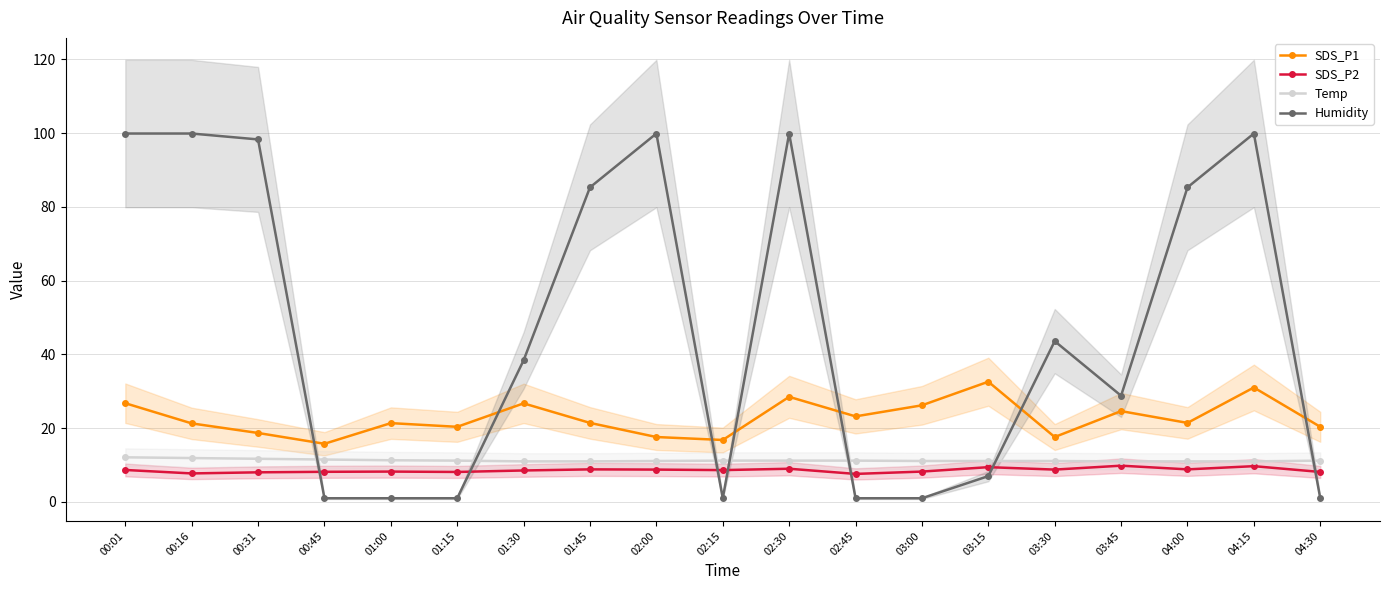

What value does the SDS_P1 series have at 01:00?

21.4